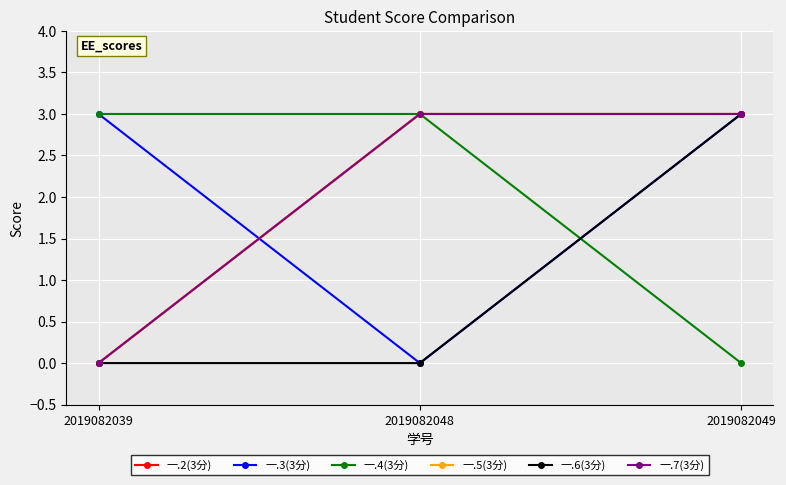

List the series in order of their peak value, highest first.

一.2(3分), 一.3(3分), 一.4(3分), 一.5(3分), 一.6(3分), 一.7(3分)